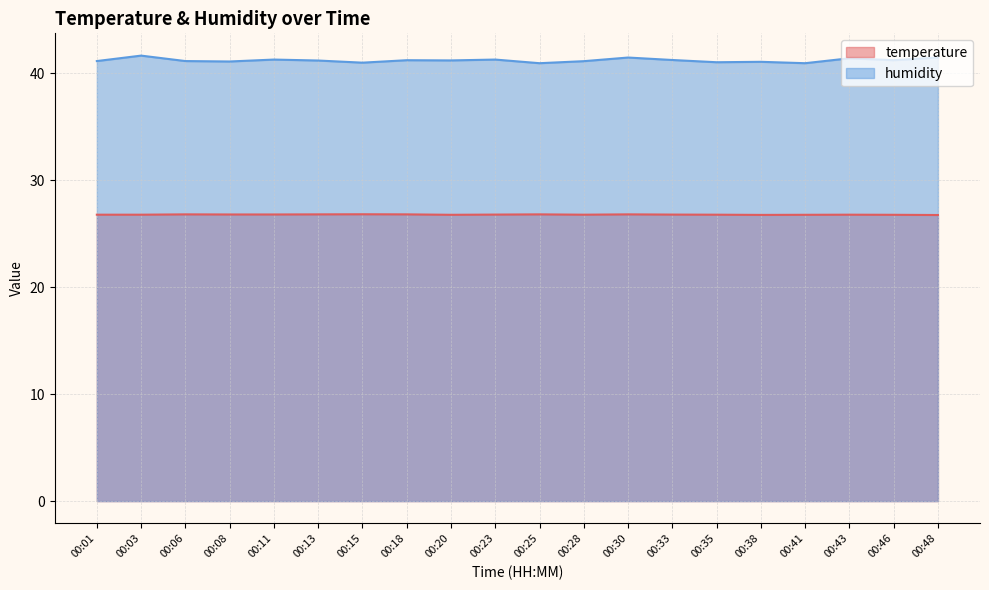

What are all the series names shown in the legend?

temperature, humidity